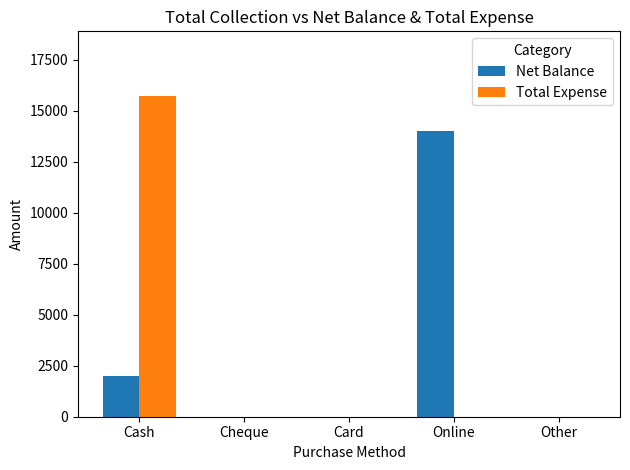

At which category is the sum across all series the highest?

Cash